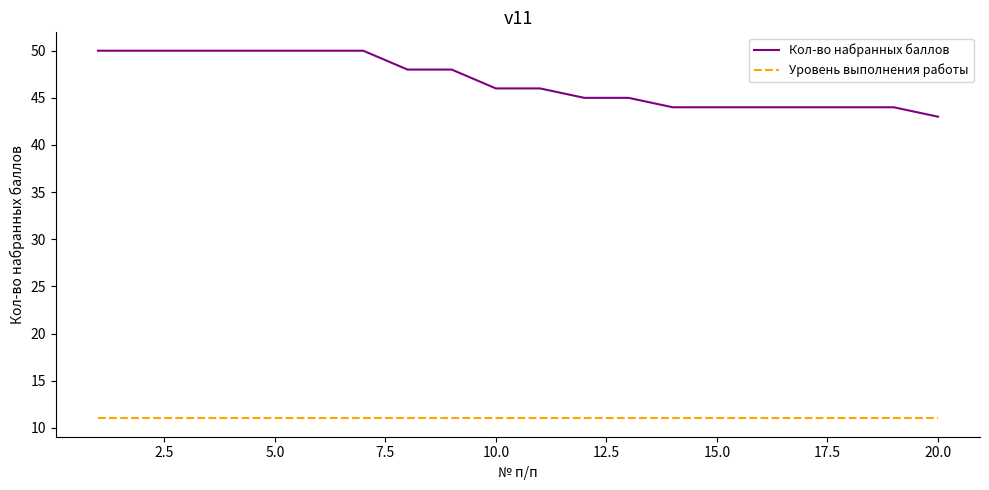

How many lines are shown in the chart?

2